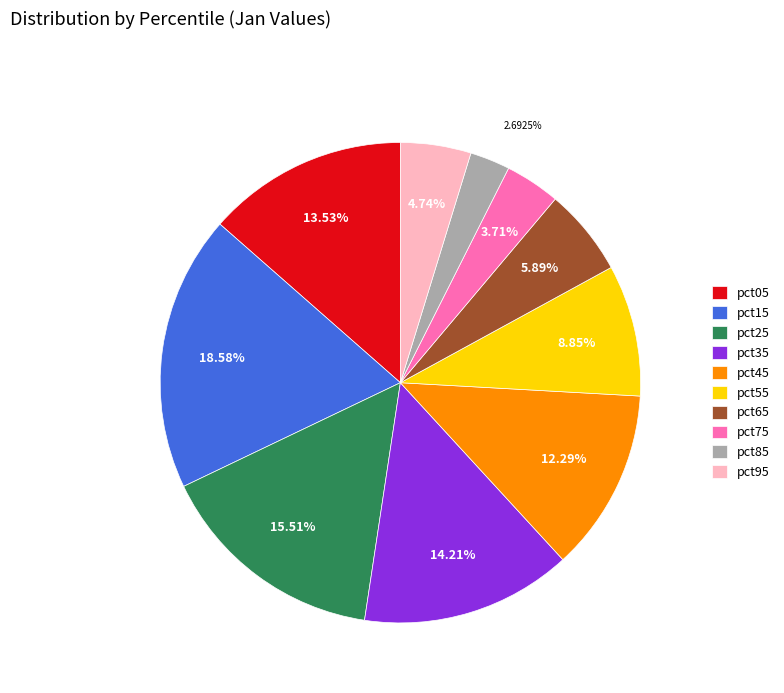

Do pct85 and pct35 together represent more than half of the pie?

No